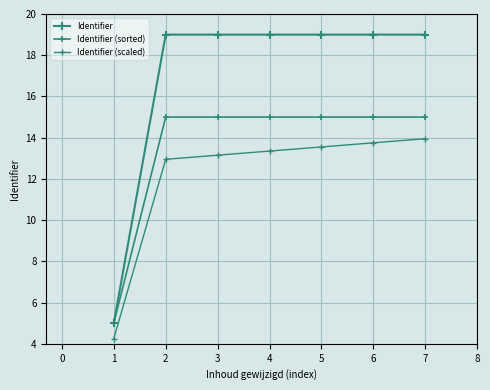

List the series in order of their overall mean, lowest first.

Identifier (scaled), Identifier (sorted), Identifier